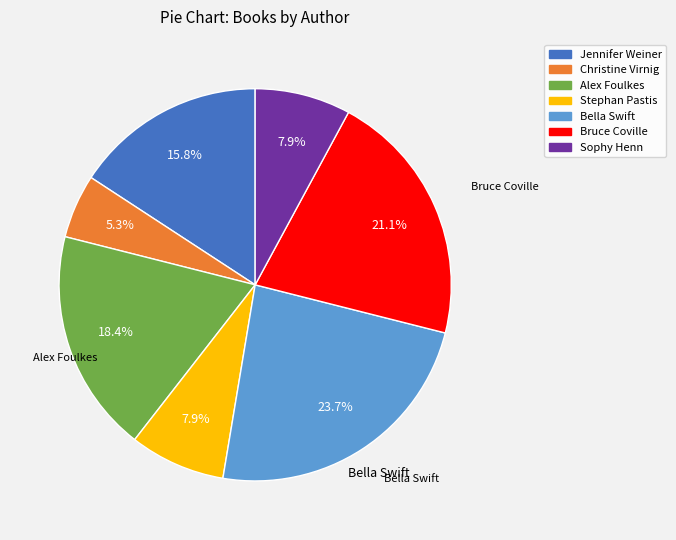

Is there a majority slice in this chart?

No